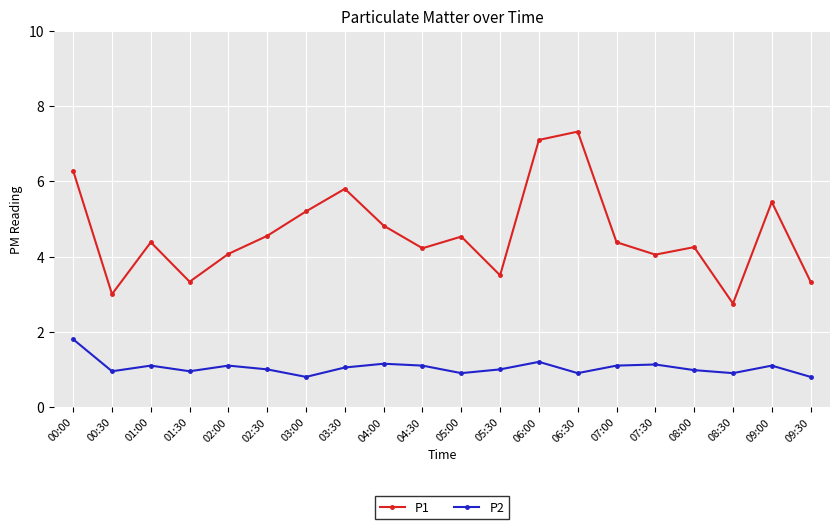

True or false: P2 has more than 0 points higher than both neighbors.

True